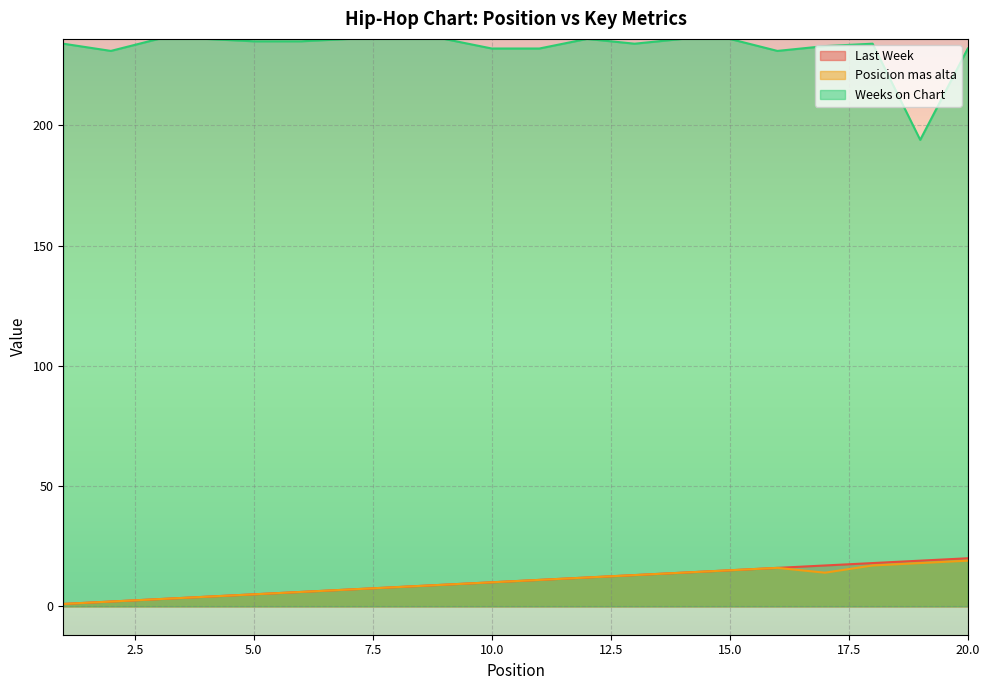

True or false: Last Week and Weeks on Chart cross at least once.

False